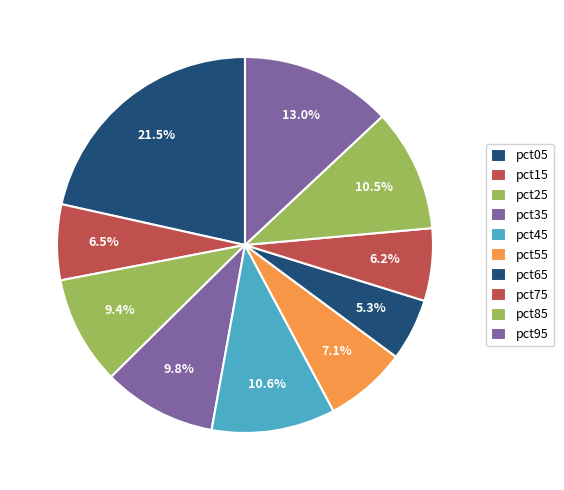

What percentage is the pct85 slice, to the nearest percent?

11%